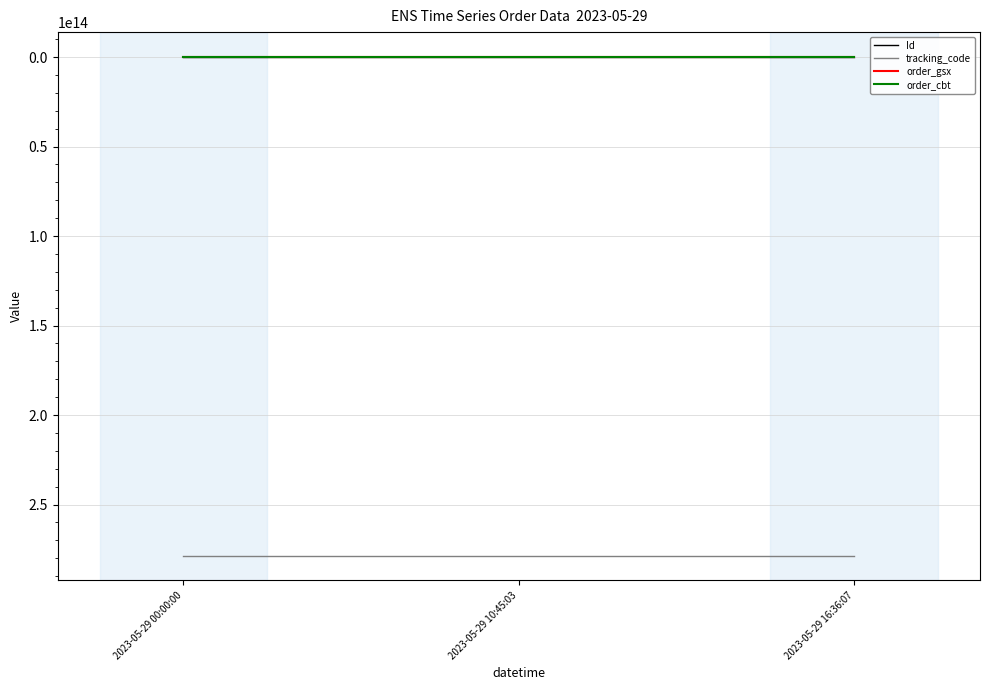

Is it true that tracking_code equals 439044715567072 at 2023-05-29 00:00:00?

False